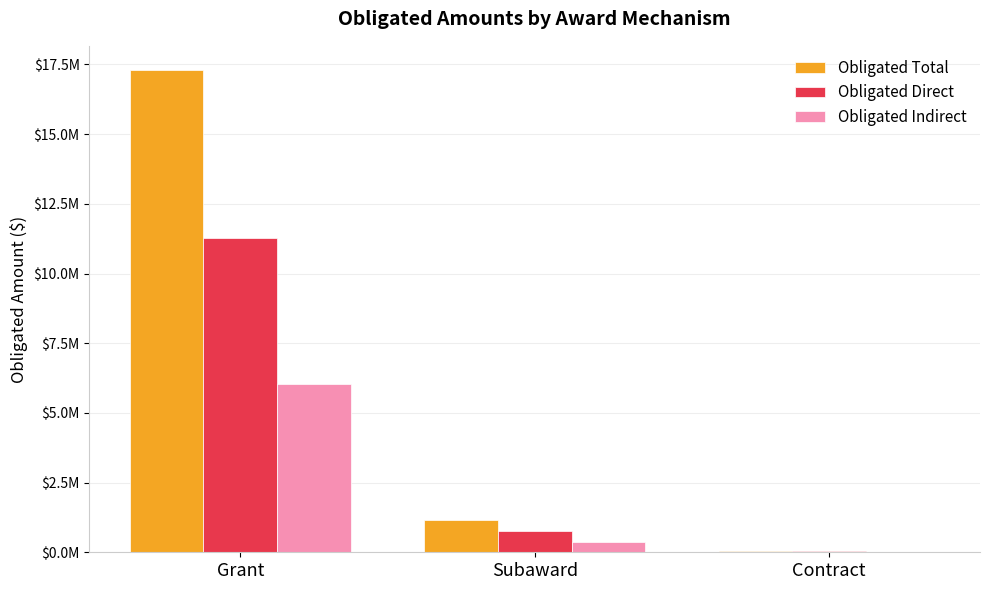

Is the value of Obligated Direct at Subaward greater than the value of Obligated Indirect at Grant?

No